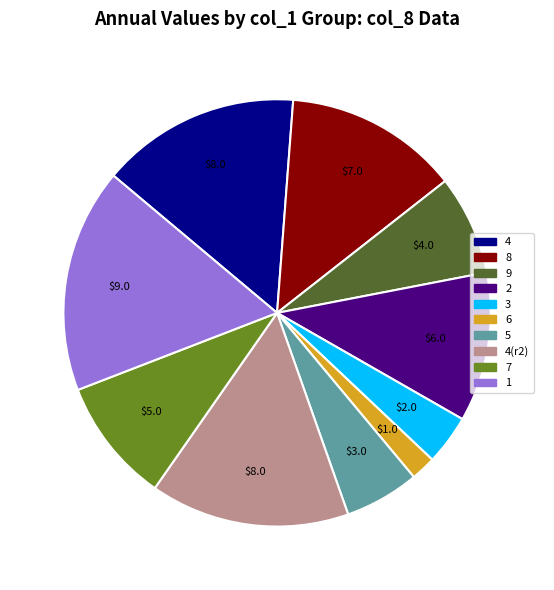

Combined, do 5 and 2 account for over 50%?

No